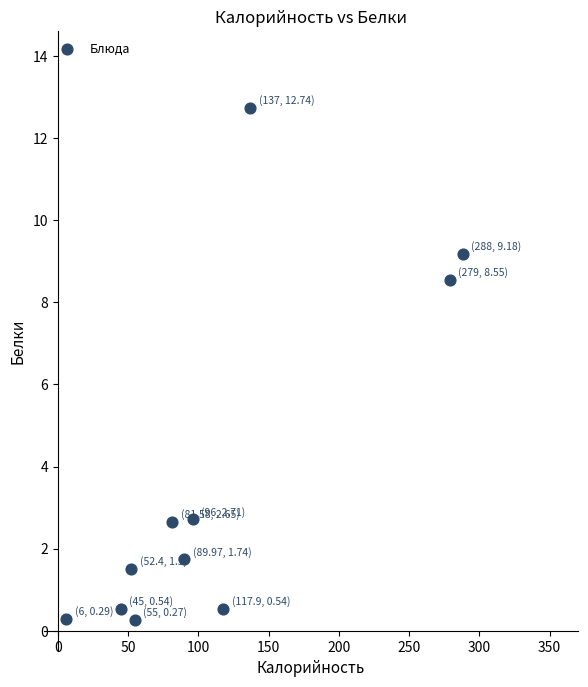

What Y value in the scatter plot is closest to 6?

8.6